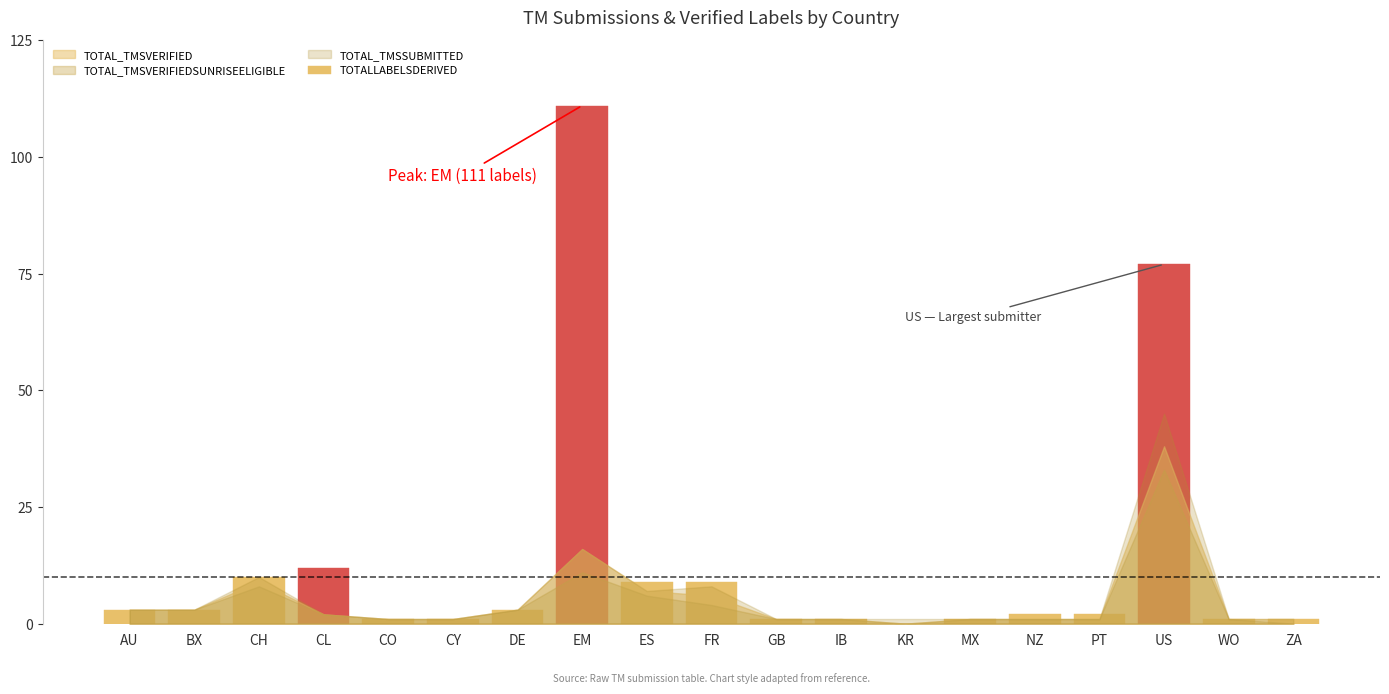

What is the sum of all values?

248